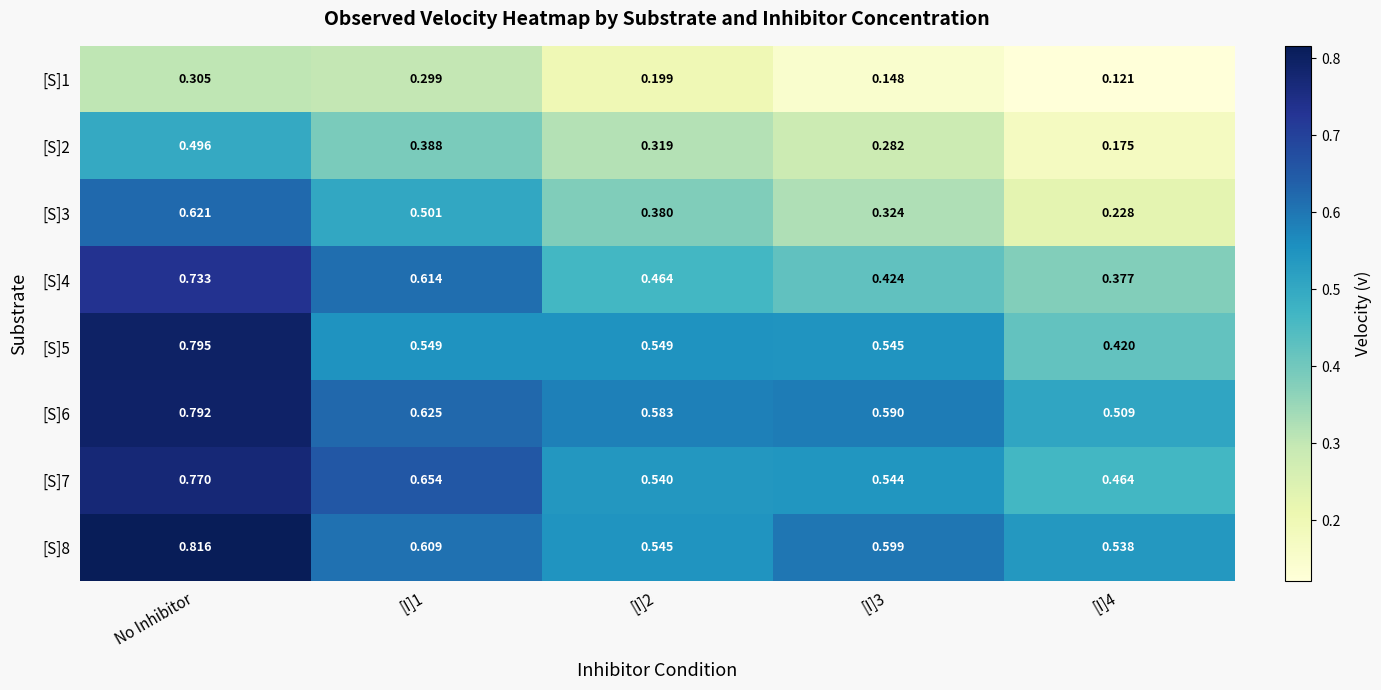

Is the value of [S]3 at [I]3 greater than the value of [S]4 at [I]2?

No